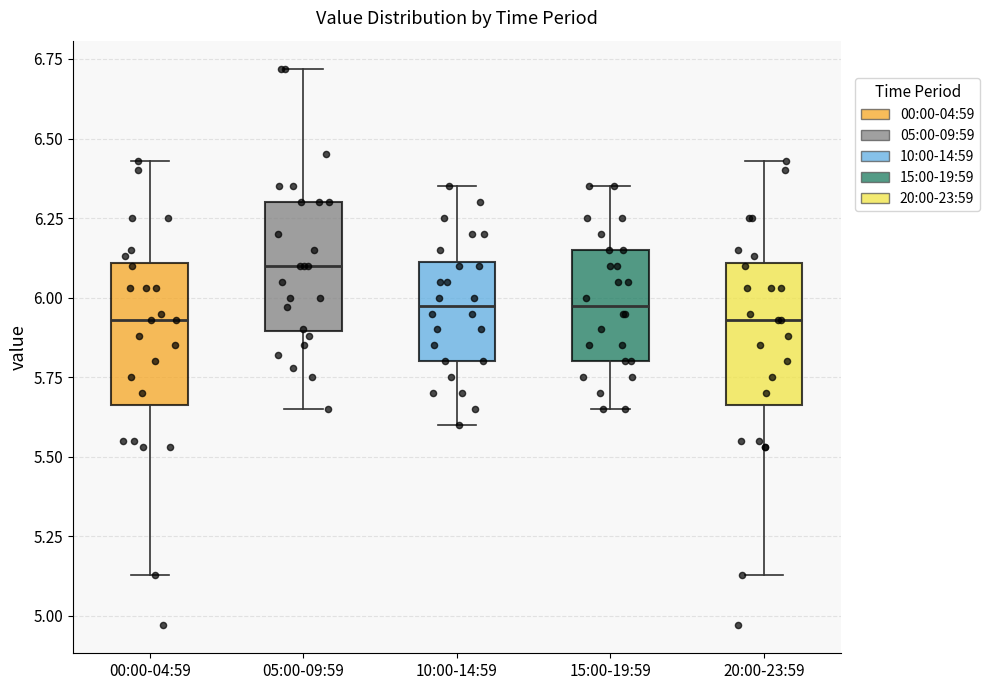

Reading left to right, read every box against the y-axis: the position of its median line, the range the box covers, and the ends of its whiskers. The values are not printed on the chart, so give them approximately, as read against the axis.

00:00-04:59: median 5.95, box 5.65 to 6.10, whiskers 5.15 to 6.45
05:00-09:59: median 6.10, box 5.90 to 6.30, whiskers 5.65 to 6.70
10:00-14:59: median 6.00, box 5.80 to 6.10, whiskers 5.60 to 6.35
15:00-19:59: median 6.00, box 5.80 to 6.15, whiskers 5.65 to 6.35
20:00-23:59: median 5.95, box 5.65 to 6.10, whiskers 5.15 to 6.45